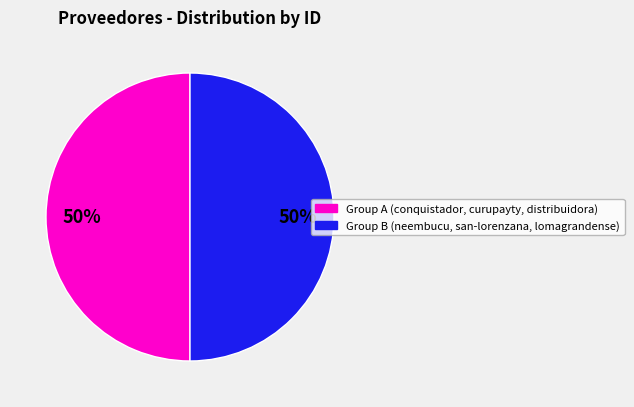

To the nearest percent, what is the average slice percentage?

50%